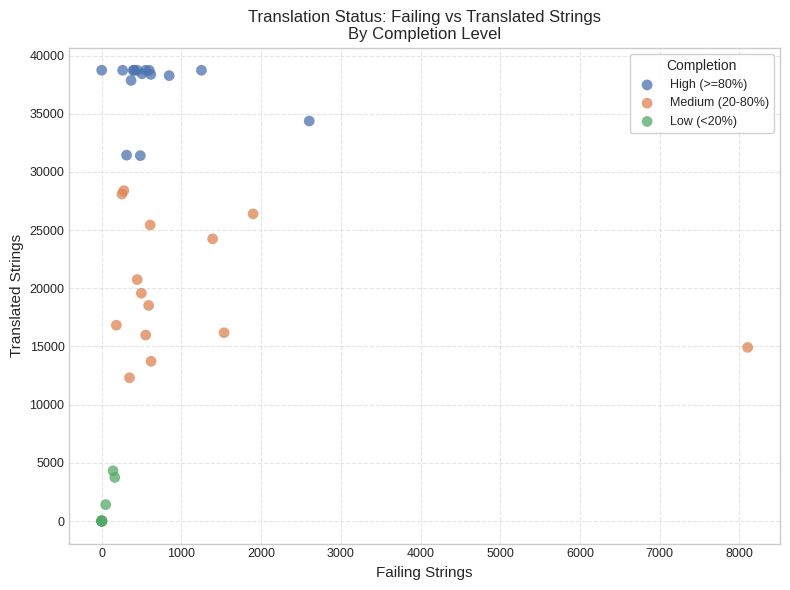

Which series reaches the minimum Y coordinate?

Low (<20%)